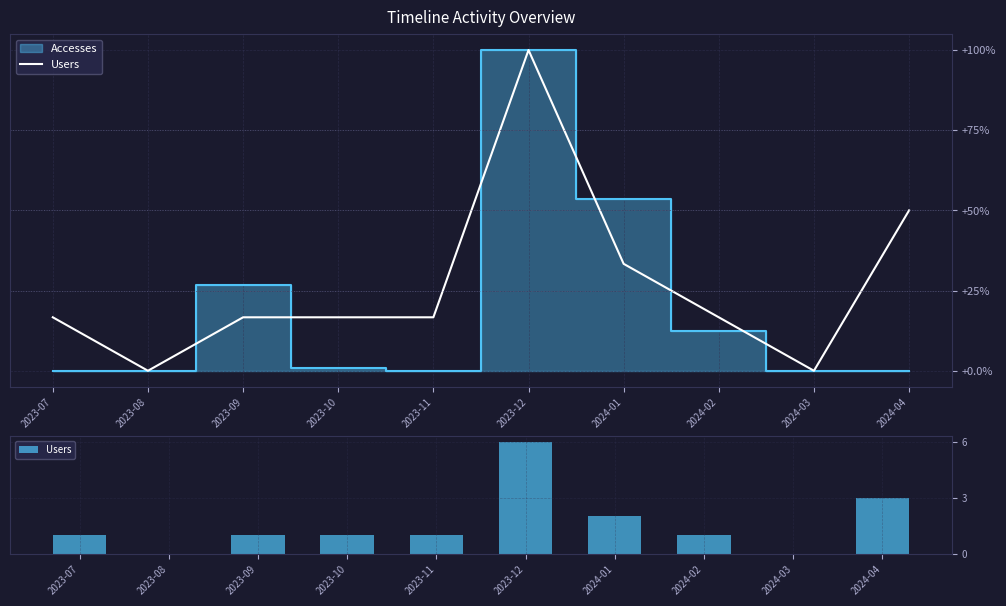

Which label corresponds to the smallest value in the chart?

2023-08